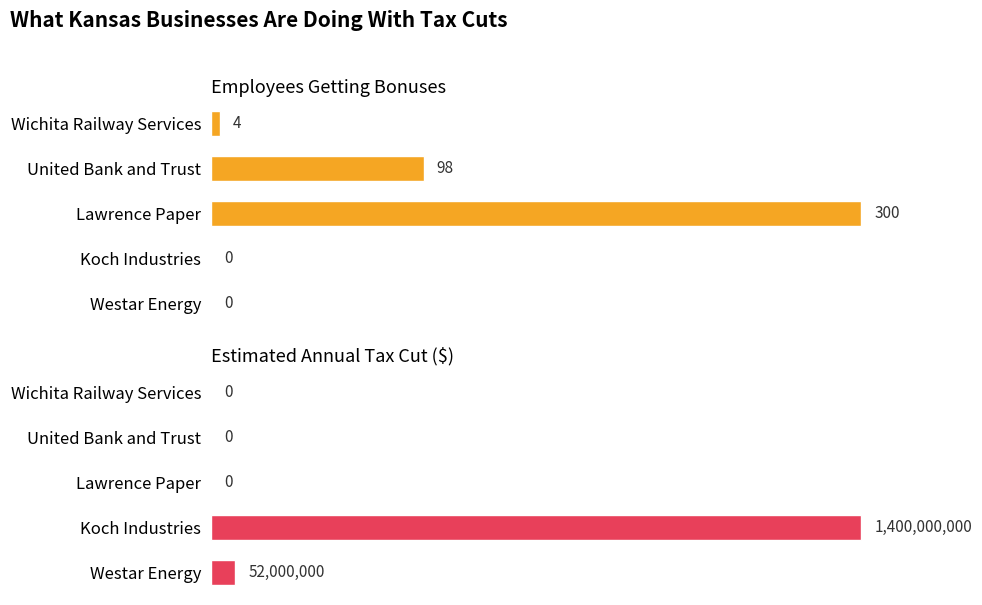

Where is Estimated Annual Tax Cut ($) nearest to the value 0?

Lawrence Paper